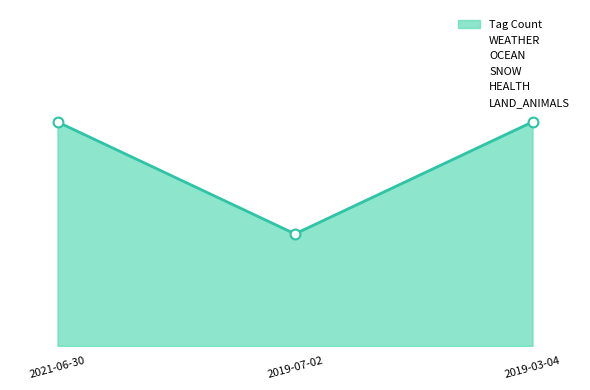

Is the value of WEATHER at 2019-03-04 greater than the value of SNOW at 2021-06-30?

No